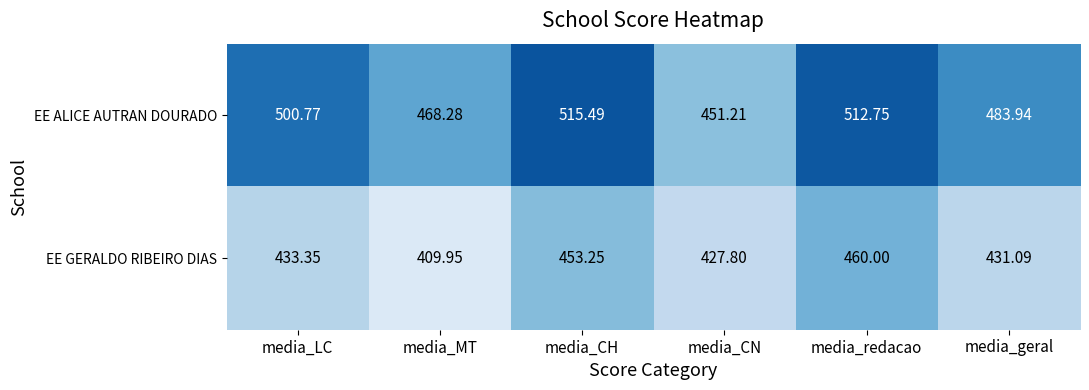

Which series has the largest total across all categories?

EE ALICE AUTRAN DOURADO